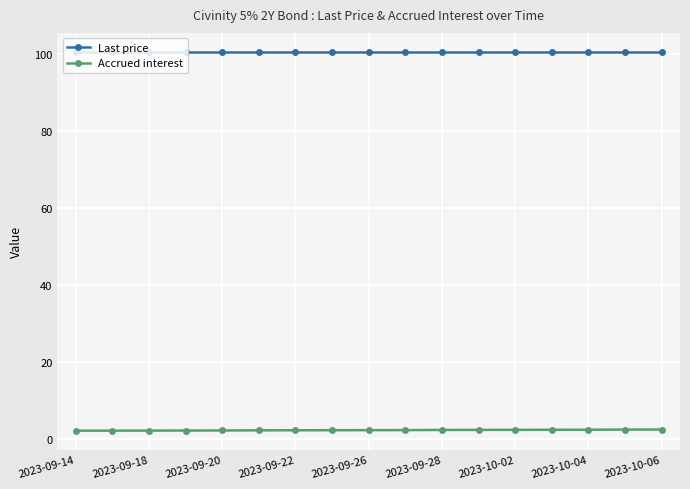

Which series has the largest total across all categories?

Last price